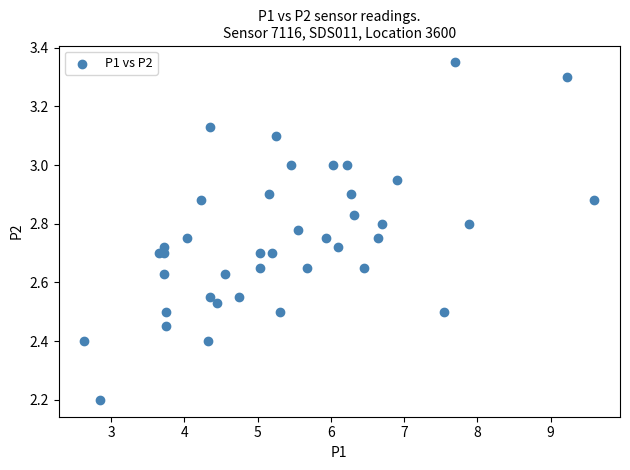

What Y value in the scatter plot is closest to 2?

2.2